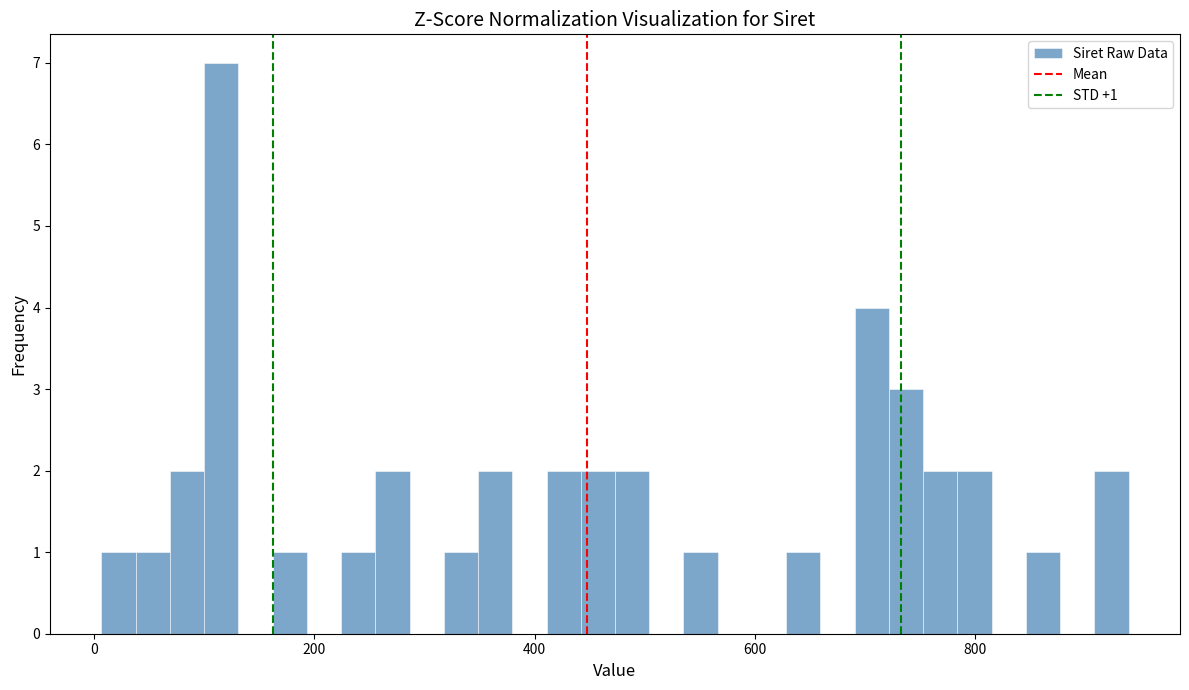

Around what value on the x-axis is the tallest bar? Give the approximate position of its centre, as read against the axis.

120